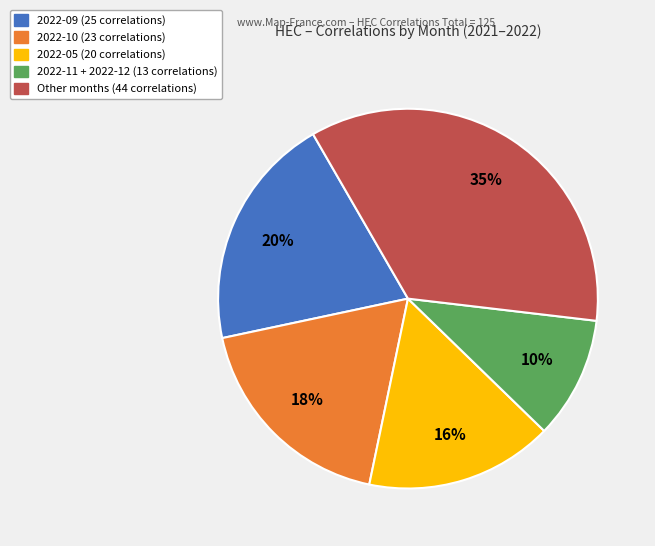

Does any single category account for the majority?

No